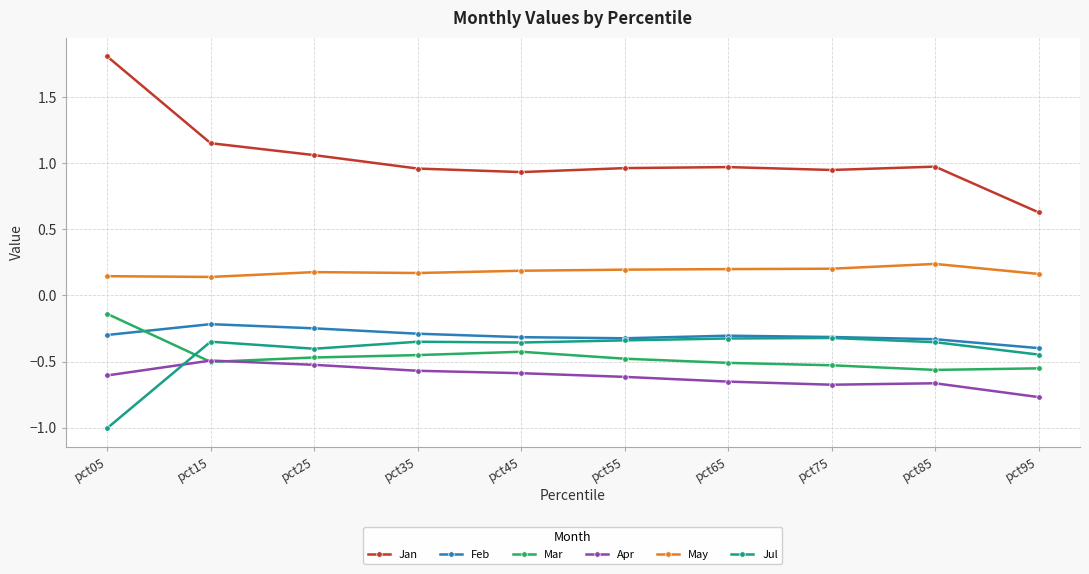

Is it true that Feb equals -0.1 at pct85?

False